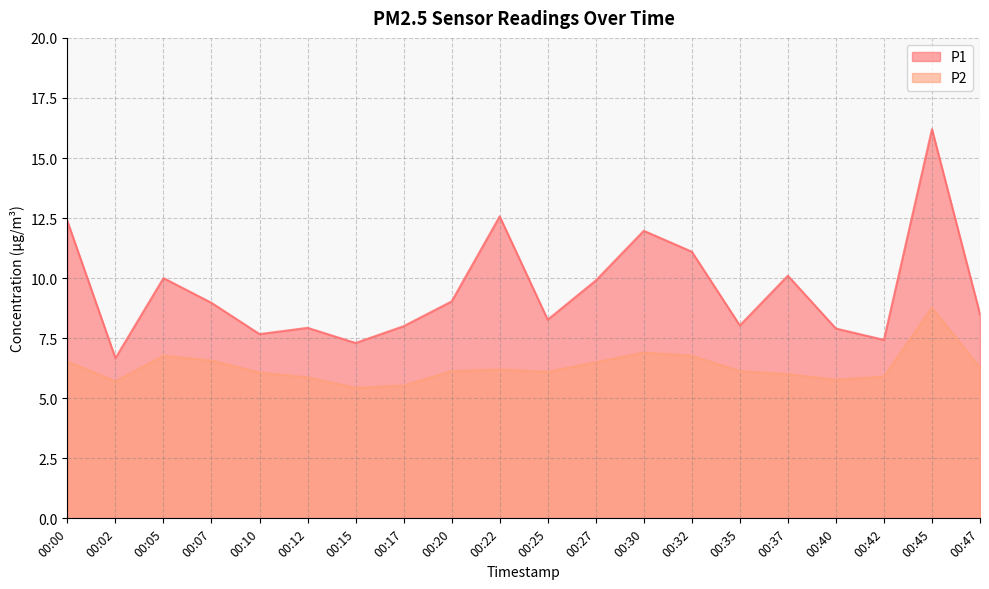

Read the P2 value at 00:30.

6.9